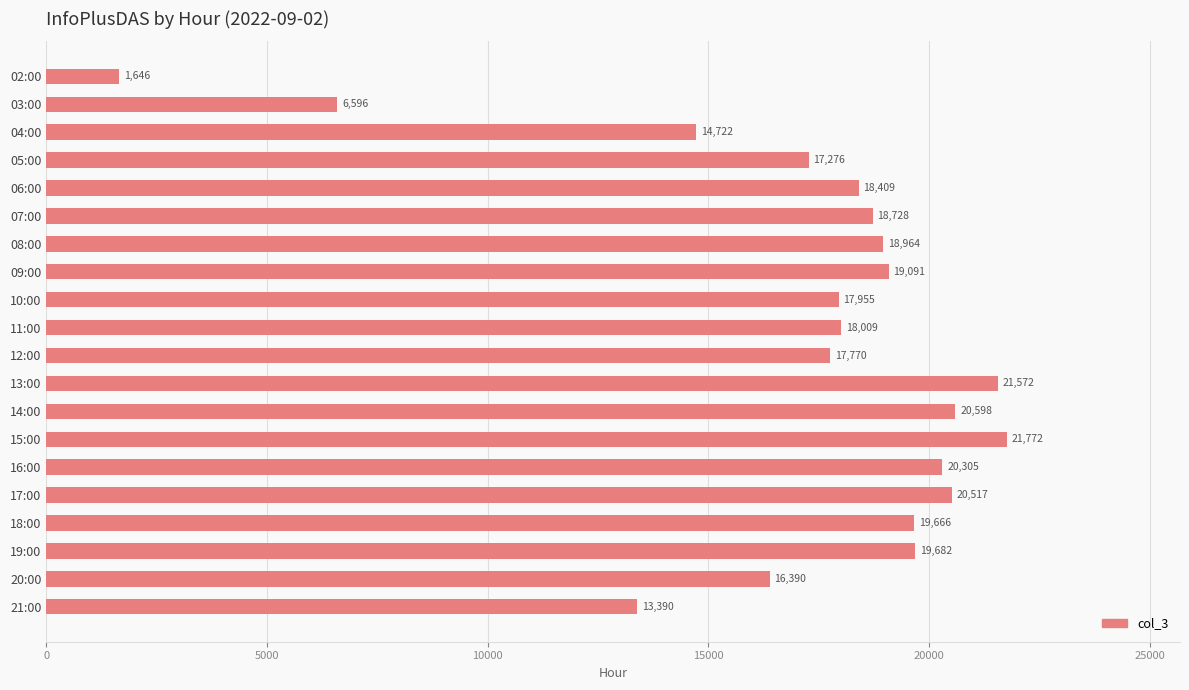

Reading top to bottom, what are all the values shown in this chart?

1646	6596	14722	17276	18409	18728	18964	19091	17955	18009	17770	21572	20598	21772	20305	20517	19666	19682	16390	13390